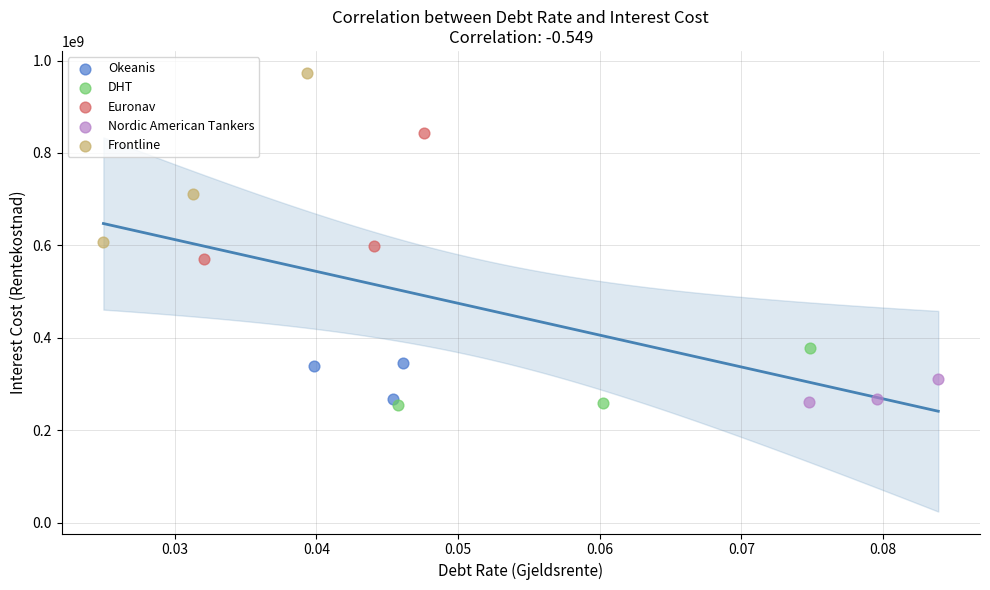

Which series reaches the maximum Y coordinate?

Frontline